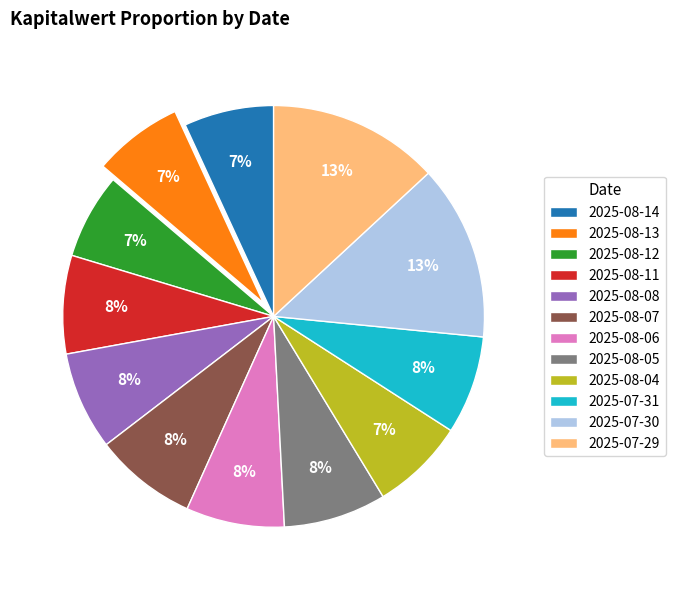

Does any single category account for the majority?

No